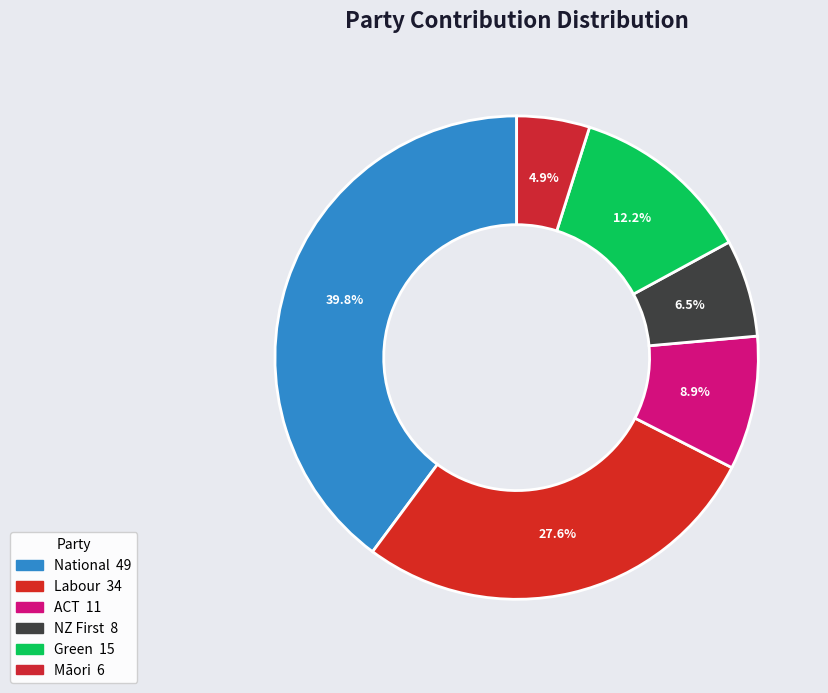

Is Māori the majority of the pie?

No